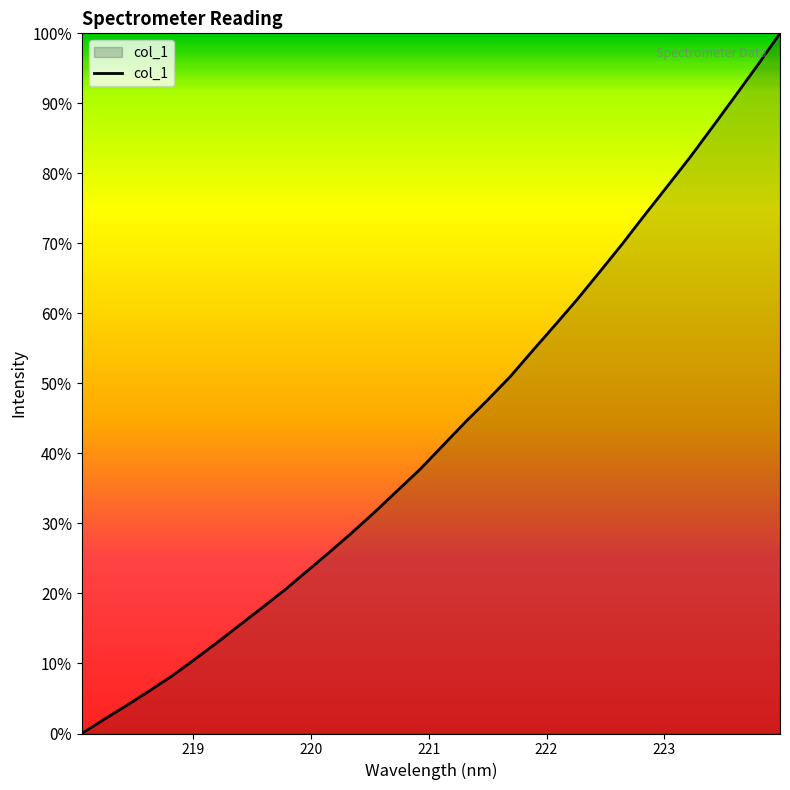

How many values are above zero?

31